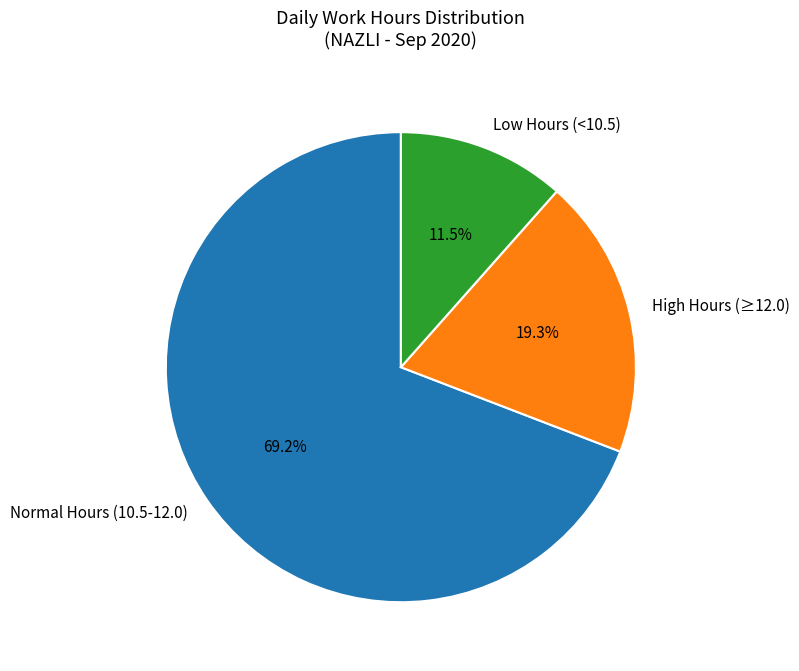

Does Normal Hours (10.5-12.0) represent more than half of the total?

Yes